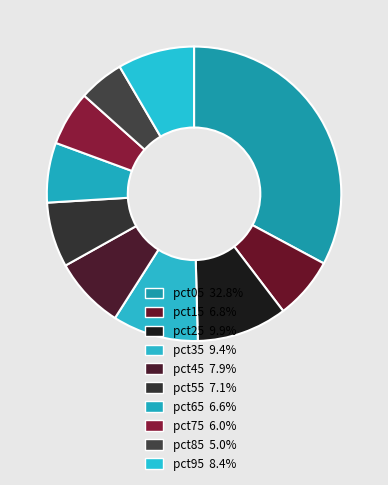

Which category has the smallest portion of the pie?

pct85